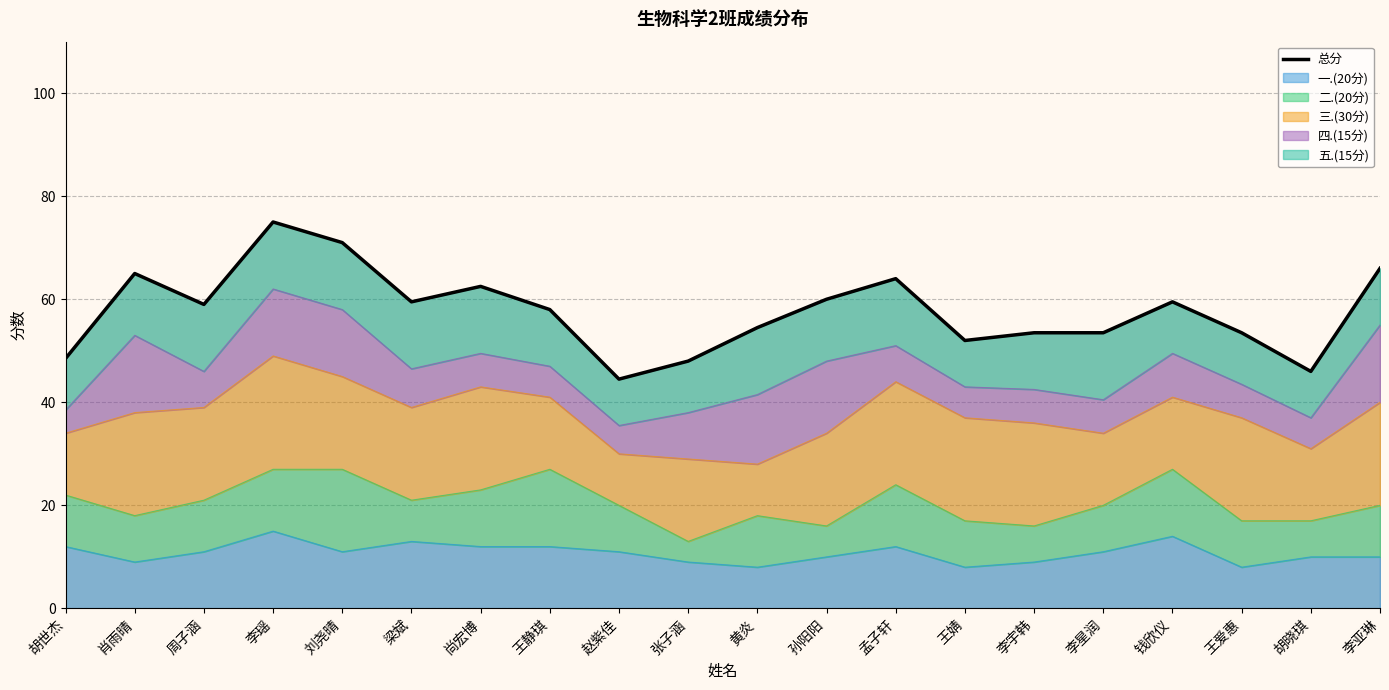

What is the change in value from 梁斌 to 李亚琳?

+6.5